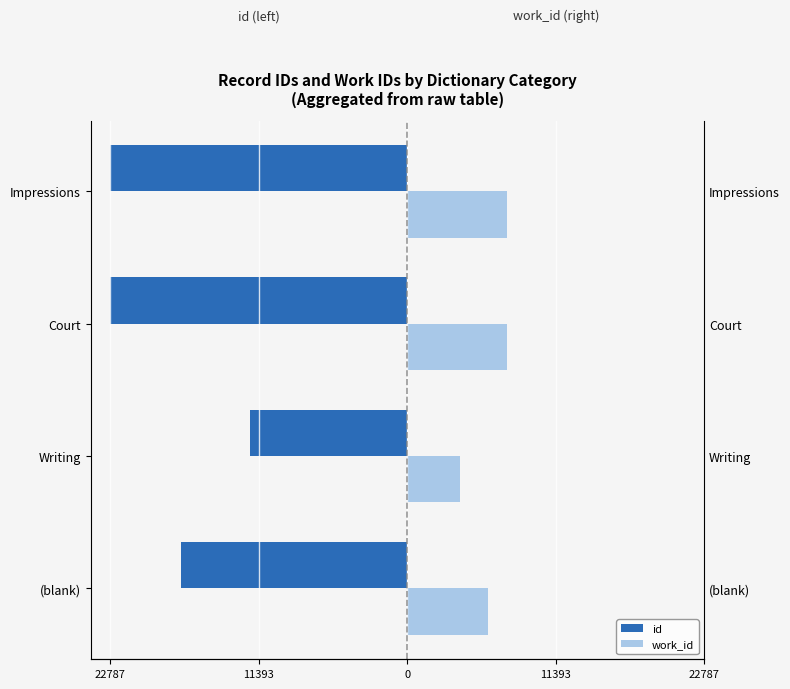

What is the lowest value of the work_id series?

4034.0